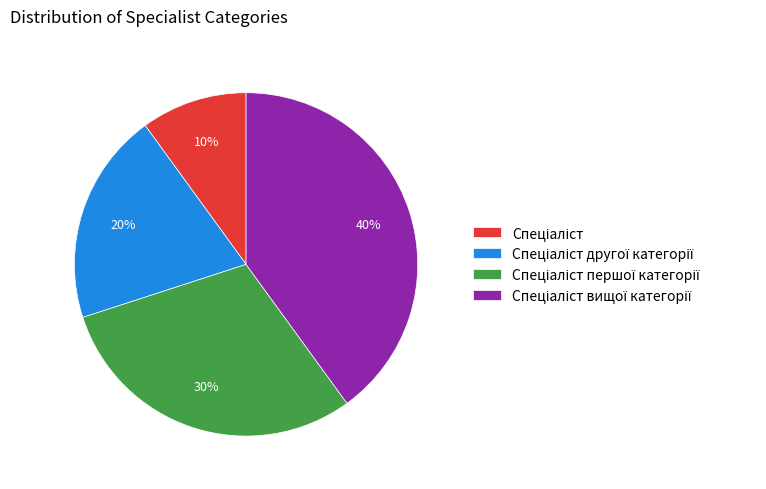

Does any single category account for the majority?

No